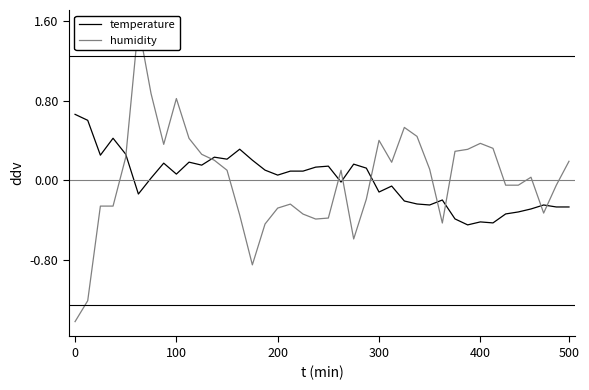

Does the chart display data point markers on the line(s)?

No